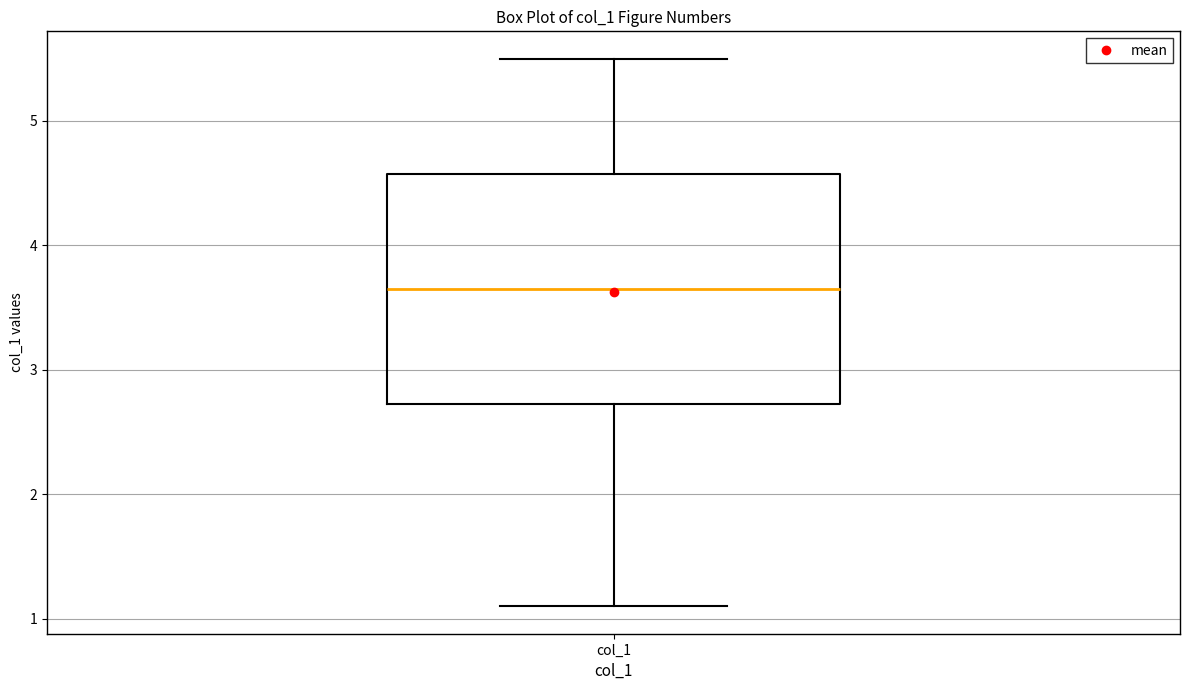

Where does the upper whisker of the box for col_1 end on the y-axis? The values are not printed on the chart, so give them approximately, as read against the axis.

5.5